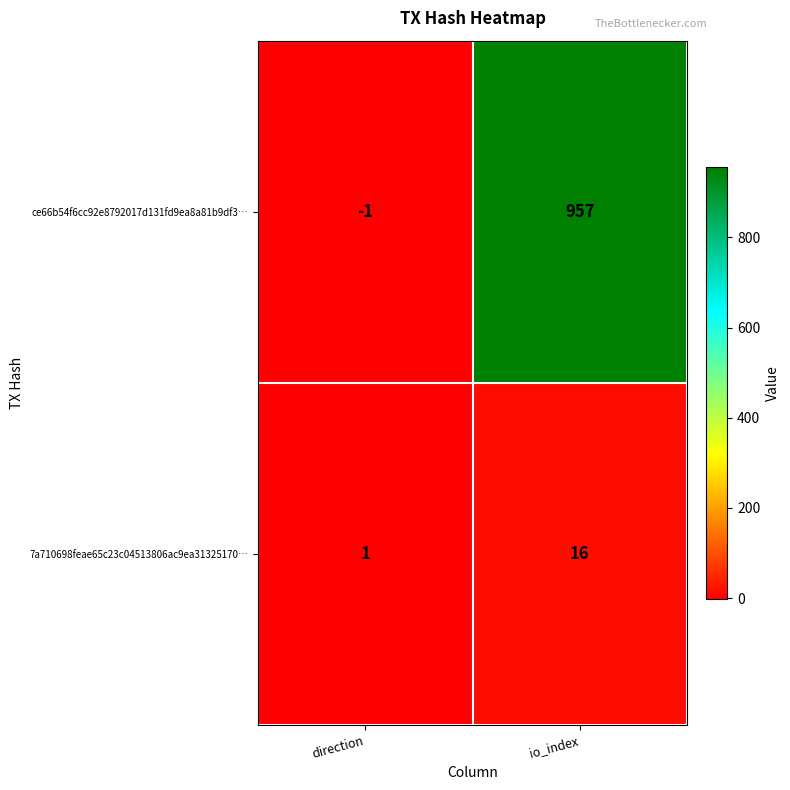

Reading right to left, extract all data points from this chart.

ce66b54f6cc92e8792017d131fd9ea8a81b9df3…: 957	-1
7a710698feae65c23c04513806ac9ea31325170…: 16	1